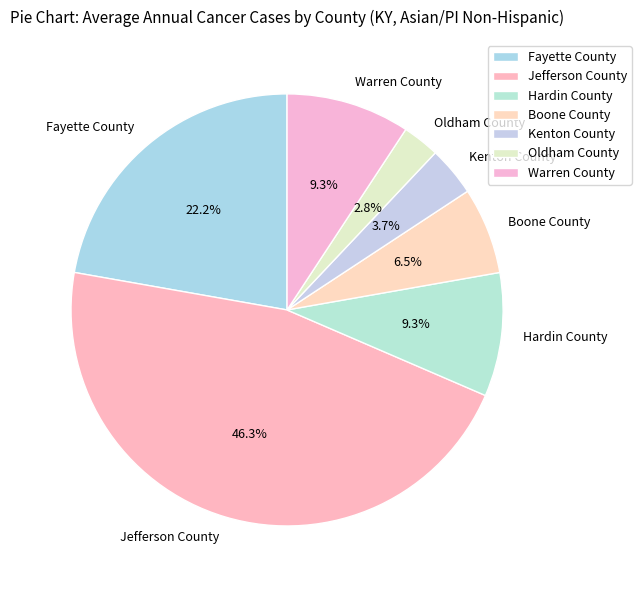

How much of the chart is everything except Boone County?

93.5%